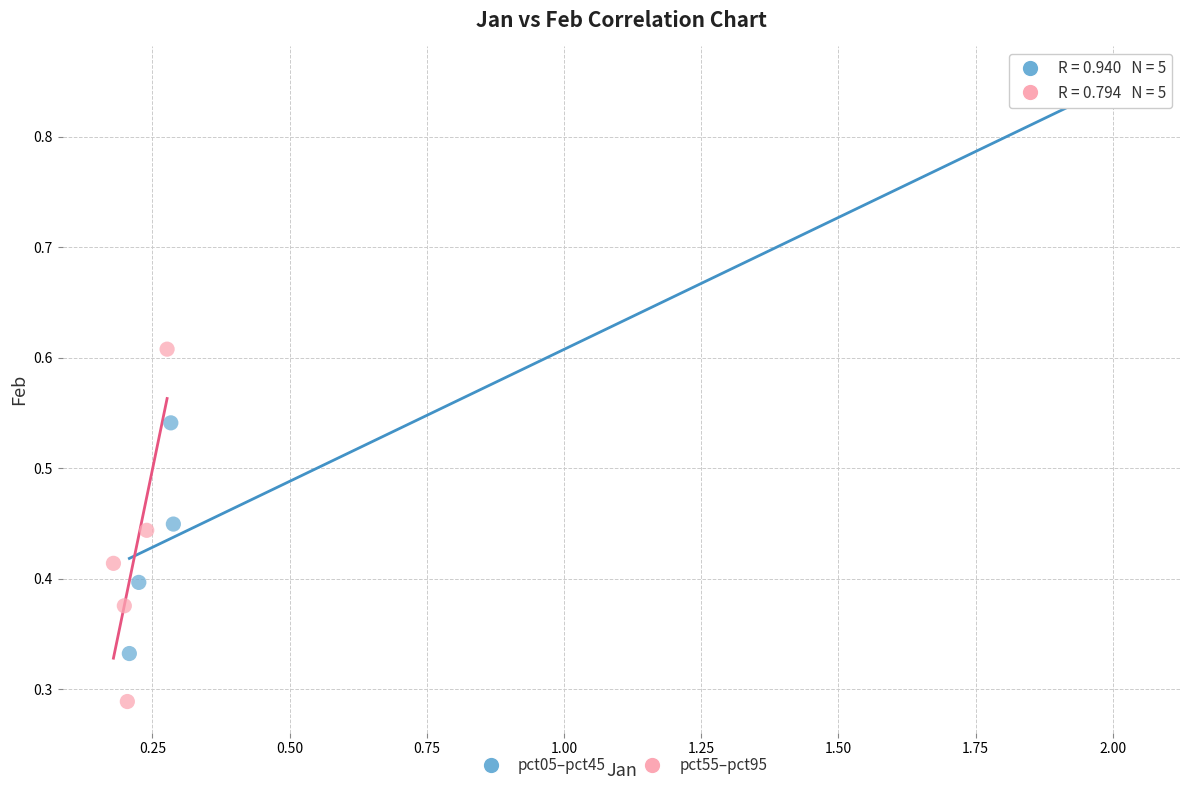

Which series has the largest Y range (max minus min)?

pct05–pct45